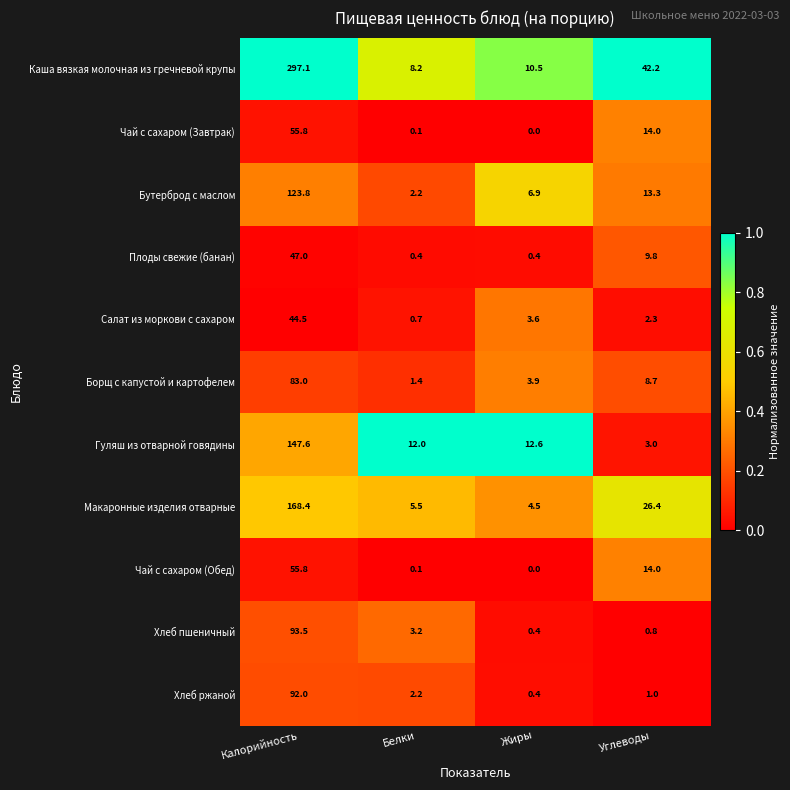

Rank the categories by Чай с сахаром (Завтрак) value from highest to lowest.

Калорийность, Углеводы, Белки, Жиры